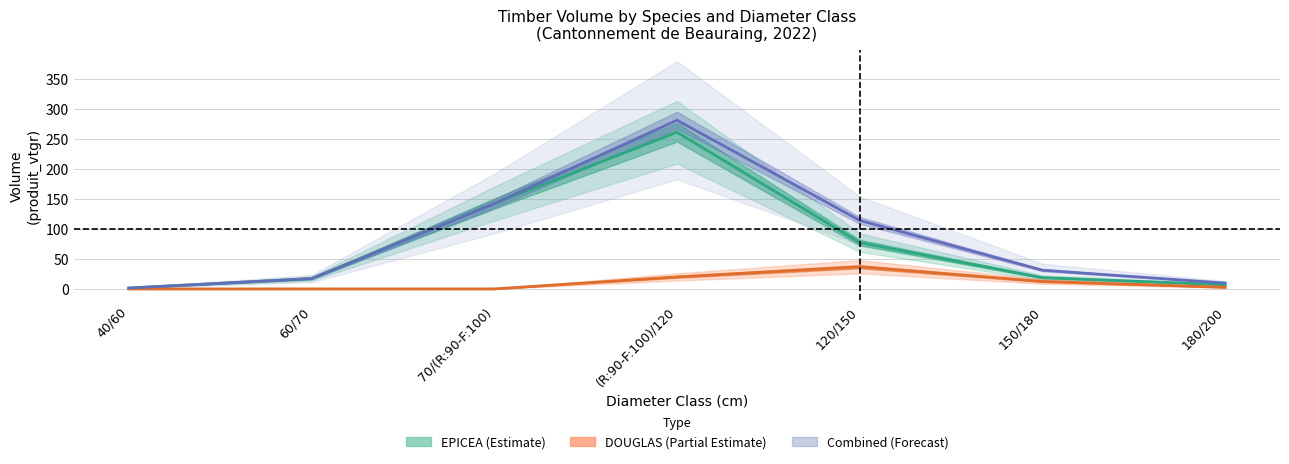

True or false: DOUGLAS (Partial Estimate) has more than 2 points higher than both neighbors.

False